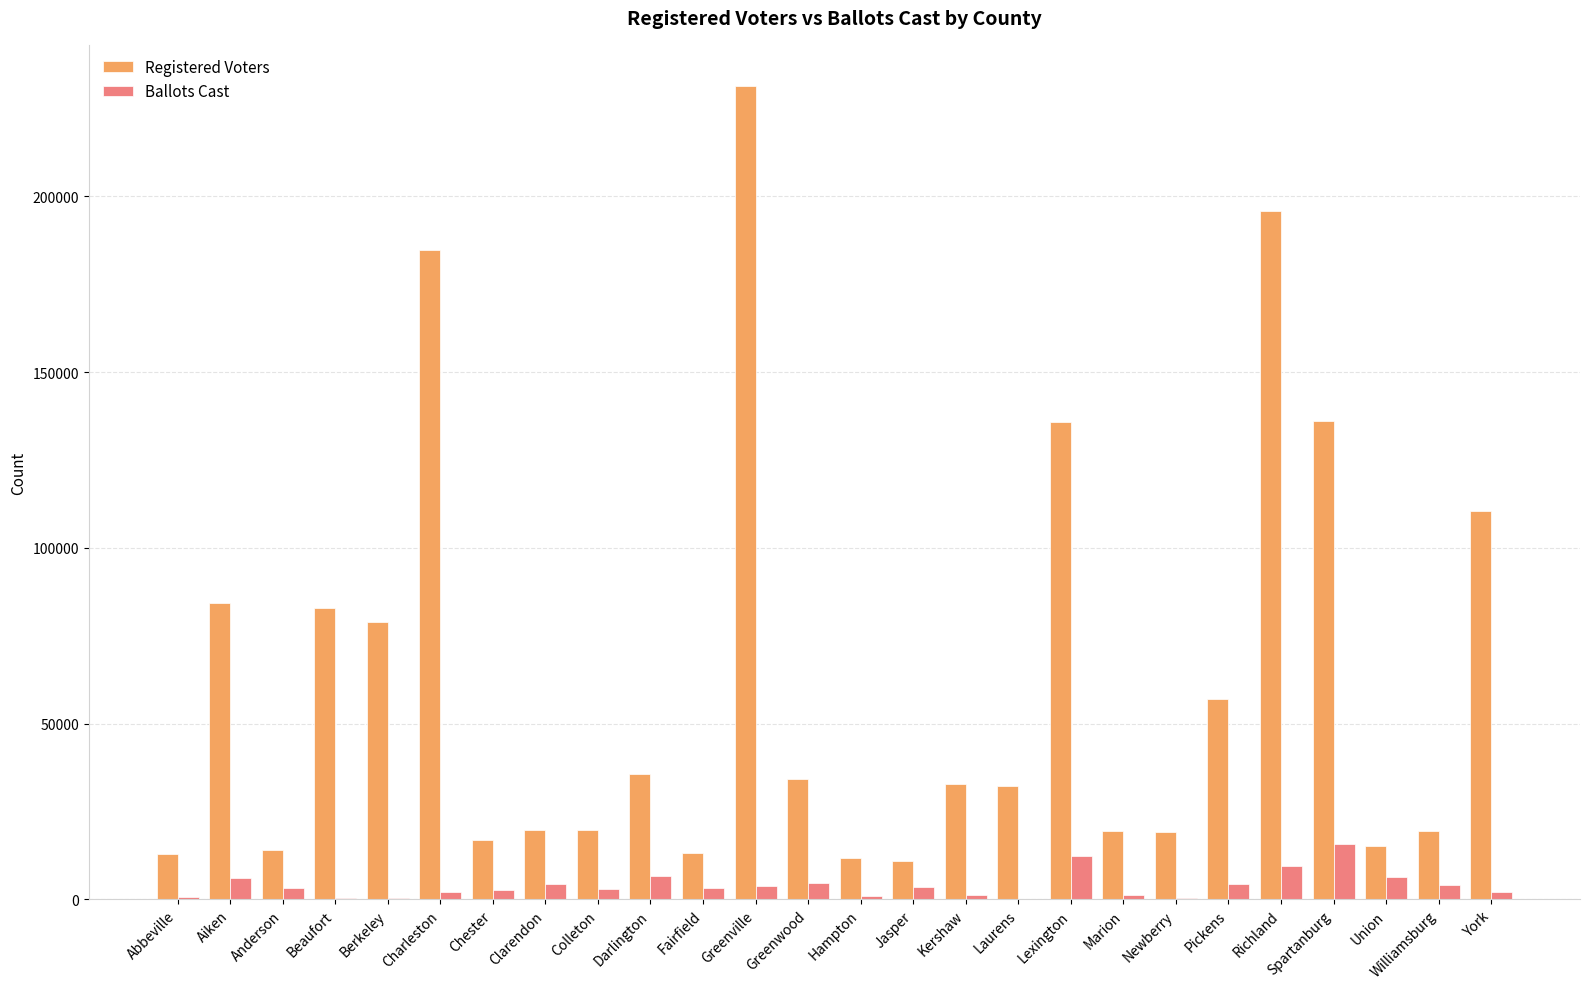

True or false: Registered Voters has a value of 133133 at Aiken.

False